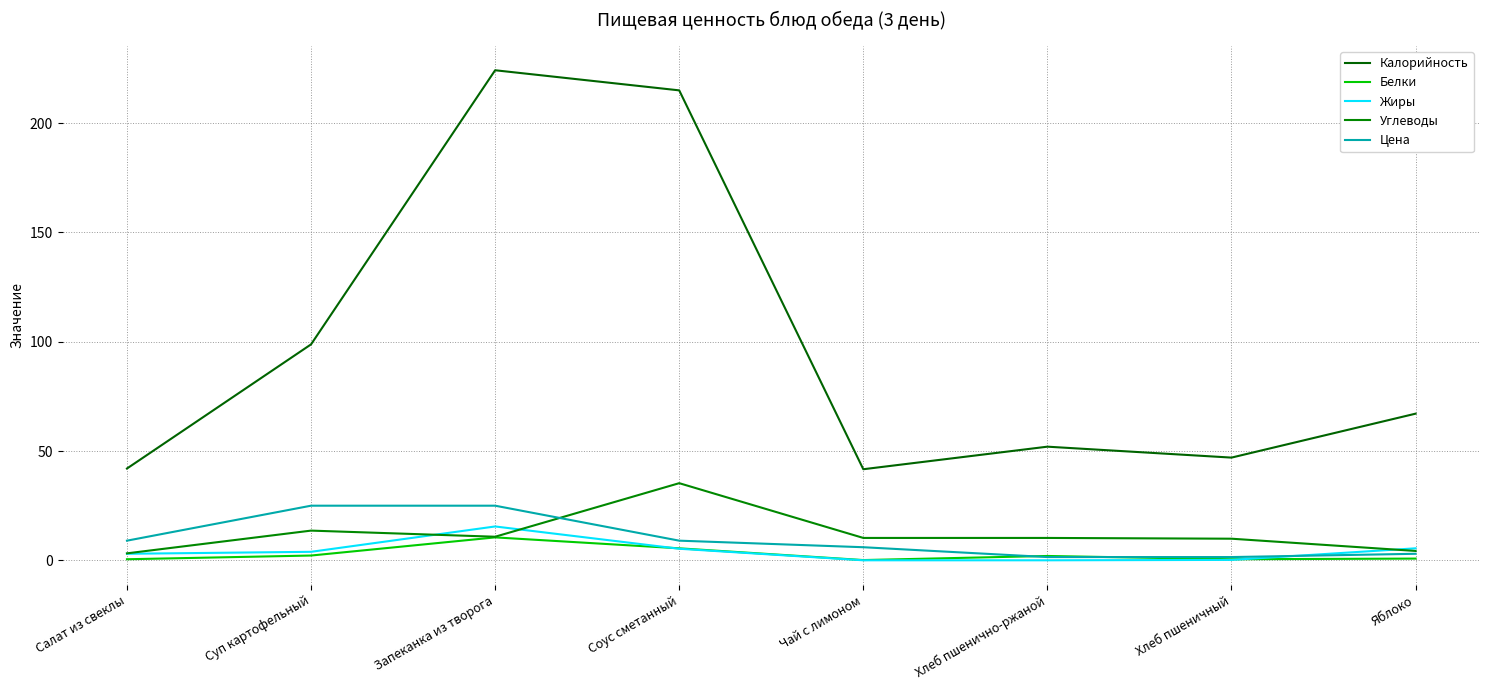

The value of Жиры at Соус сметанный is 7.1. True or false?

False